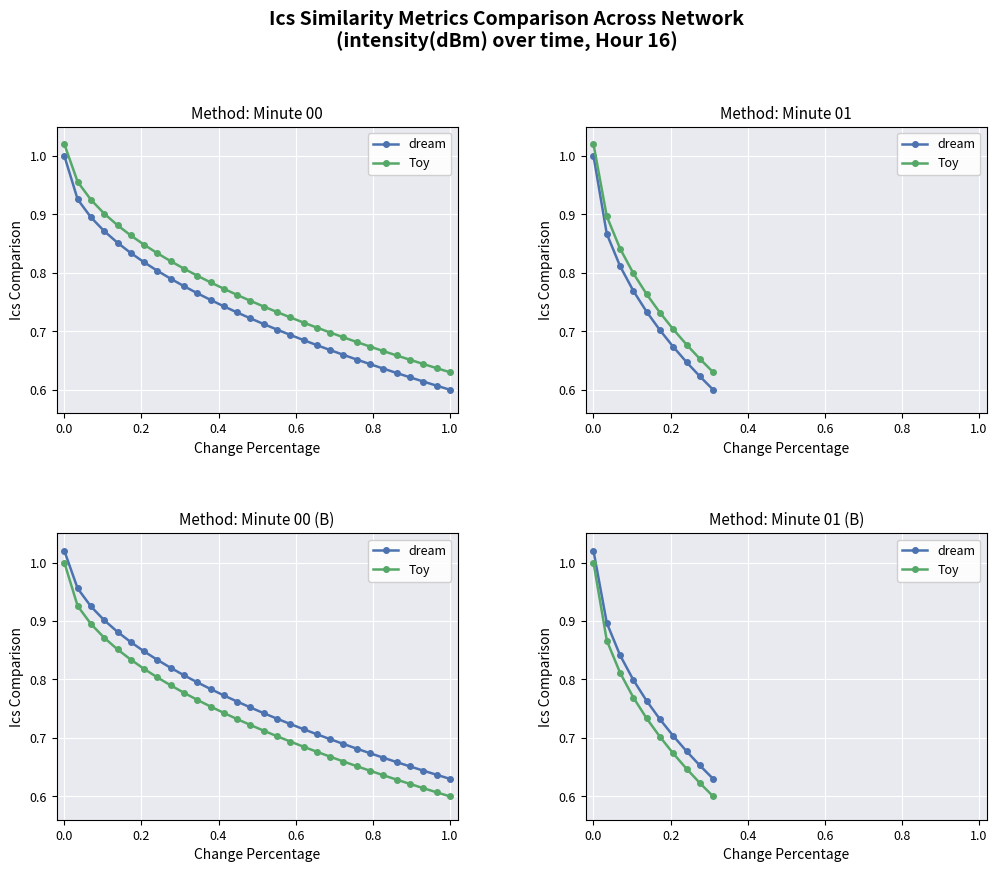

What is the average value of the dream series?

0.8